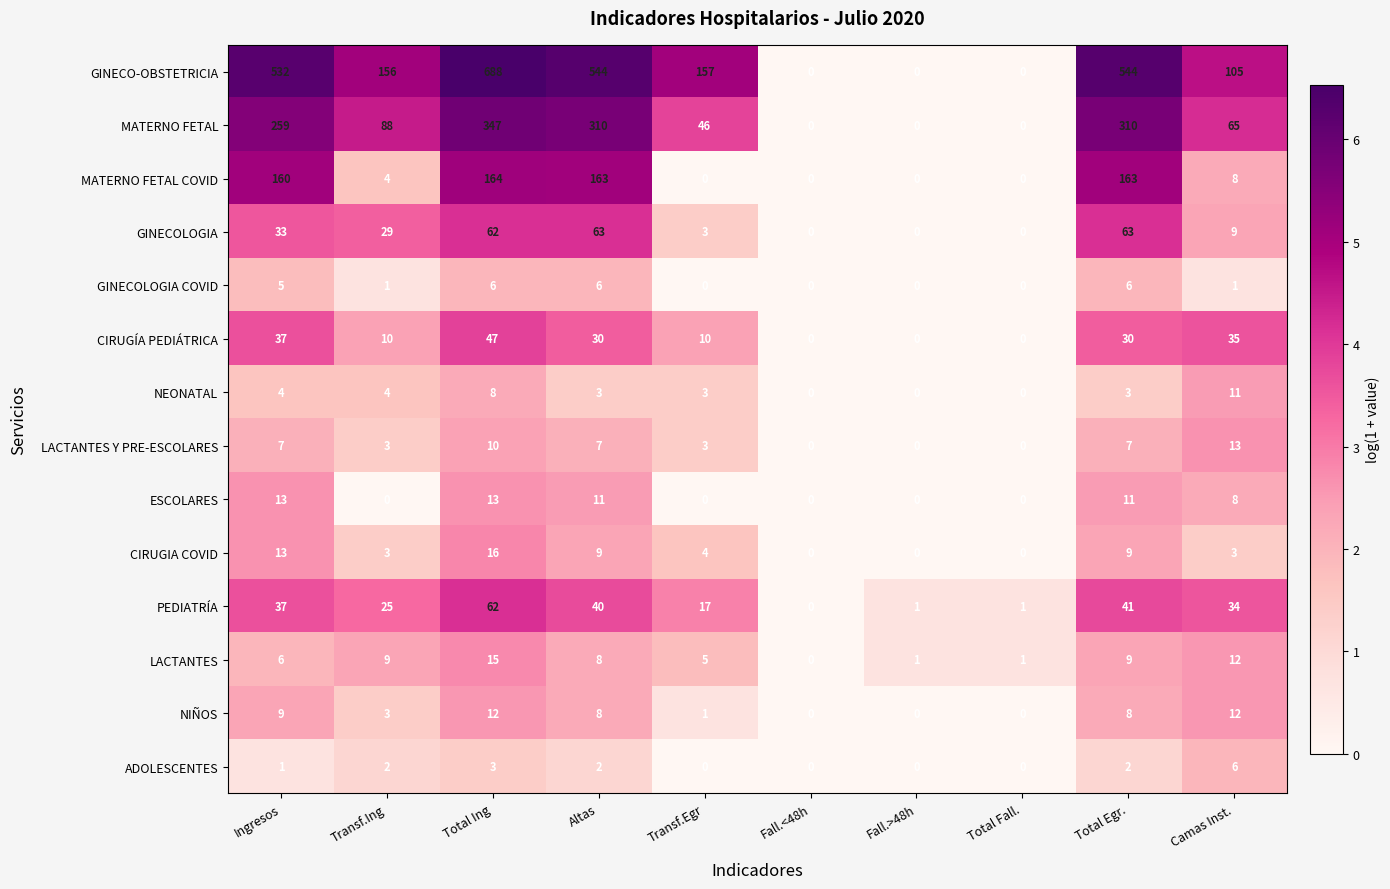

What is the difference between the maximum and minimum values in the PEDIATRÍA series?

62